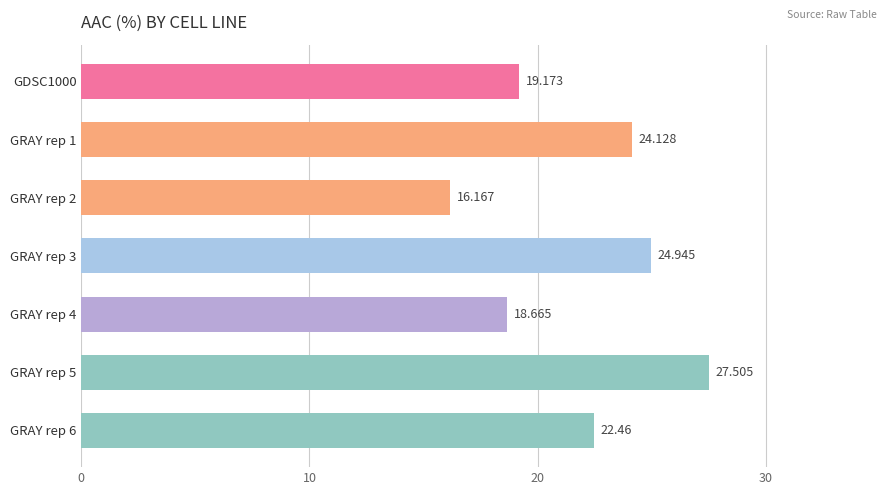

The value at GRAY rep 6 is 37.7. True or false?

False